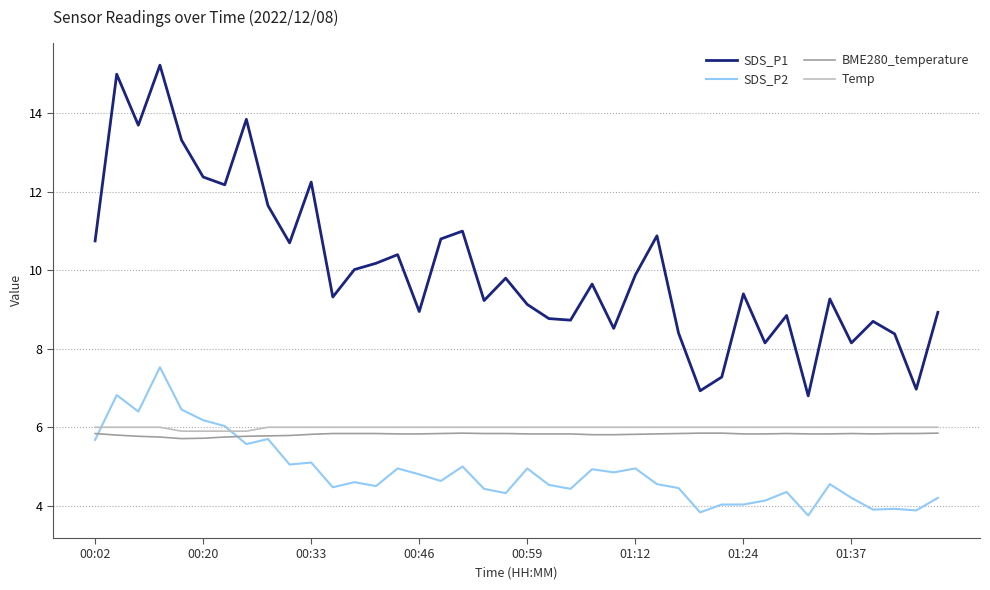

What is the greatest value displayed?

15.2